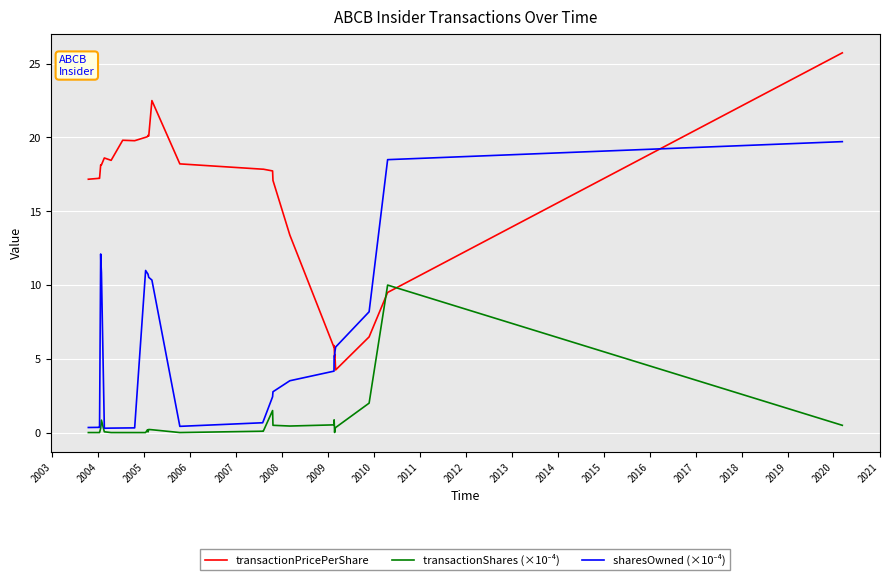

At how many categories does at least one series exceed 10?

24